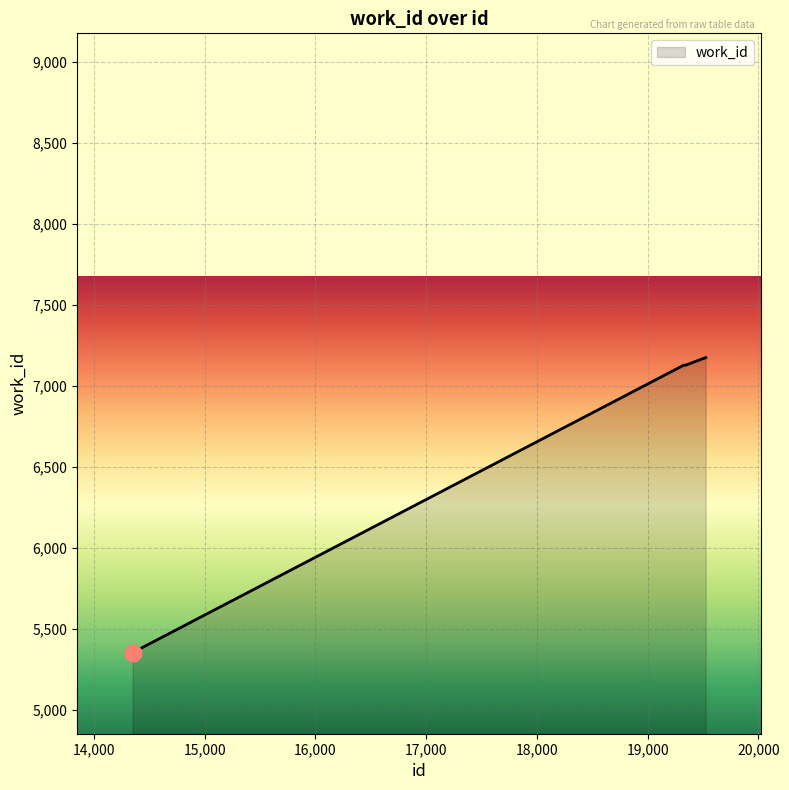

What is the smallest value displayed?

5355